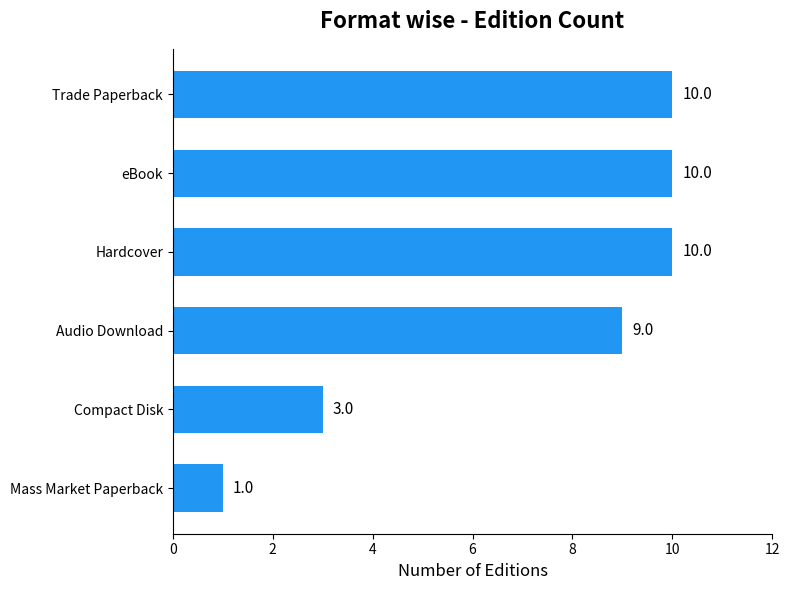

At which category does the chart reach its minimum across all series?

Mass Market Paperback